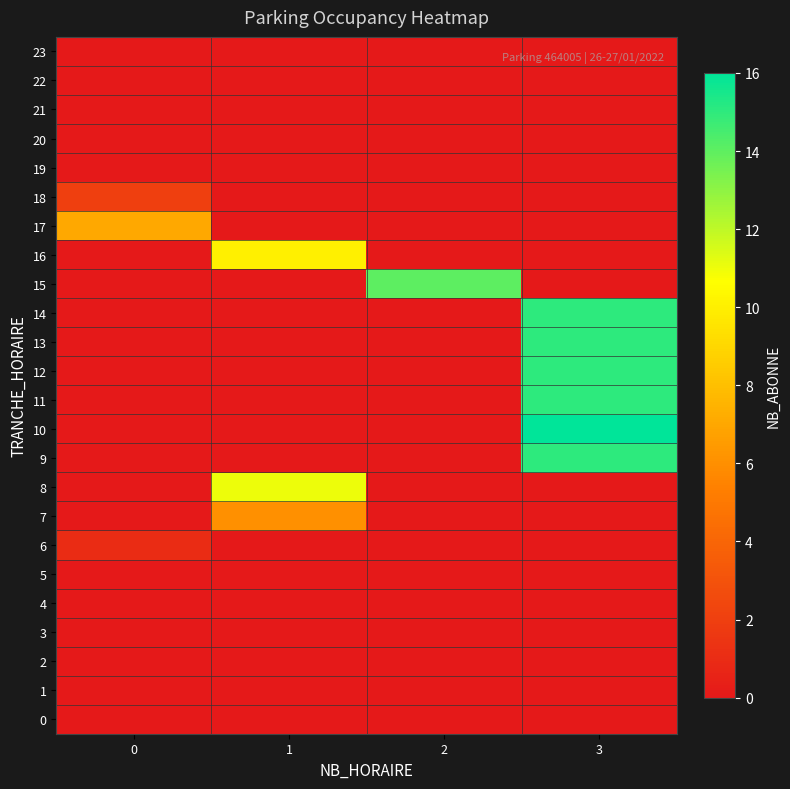

Reading left to right, what are all the values shown in this chart?

0: 0=0	1=0	2=0	3=0
1: 0=0	1=0	2=0	3=0
2: 0=0	1=0	2=0	3=0
3: 0=0	1=0	2=0	3=0
4: 0=0	1=0	2=0	3=0
5: 0=0	1=0	2=0	3=0
6: 0=1	1=0	2=0	3=0
7: 0=0	1=6	2=0	3=0
8: 0=0	1=11	2=0	3=0
9: 0=0	1=0	2=0	3=15
10: 0=0	1=0	2=0	3=16
11: 0=0	1=0	2=0	3=15
12: 0=0	1=0	2=0	3=15
13: 0=0	1=0	2=0	3=15
14: 0=0	1=0	2=0	3=15
15: 0=0	1=0	2=14	3=0
16: 0=0	1=10	2=0	3=0
17: 0=7	1=0	2=0	3=0
18: 0=2	1=0	2=0	3=0
19: 0=0	1=0	2=0	3=0
20: 0=0	1=0	2=0	3=0
21: 0=0	1=0	2=0	3=0
22: 0=0	1=0	2=0	3=0
23: 0=0	1=0	2=0	3=0